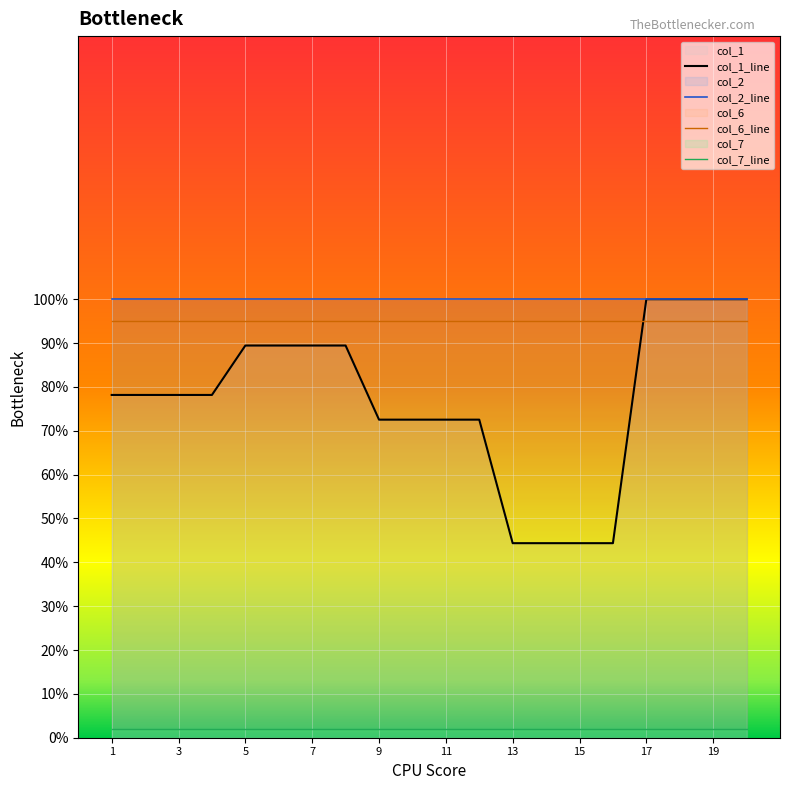

Which series has the largest range (max minus min)?

col_1_line